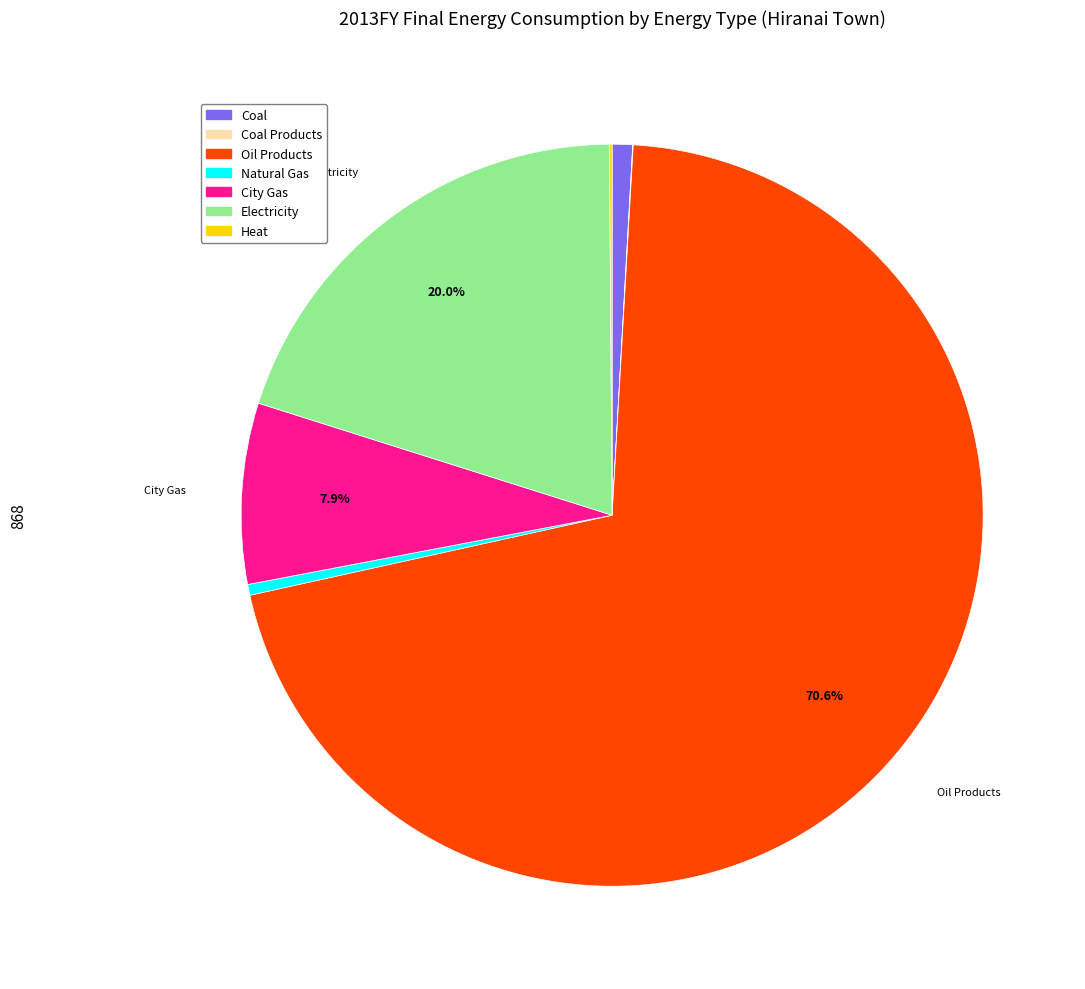

Is there any slice that represents more than half of the pie?

Yes